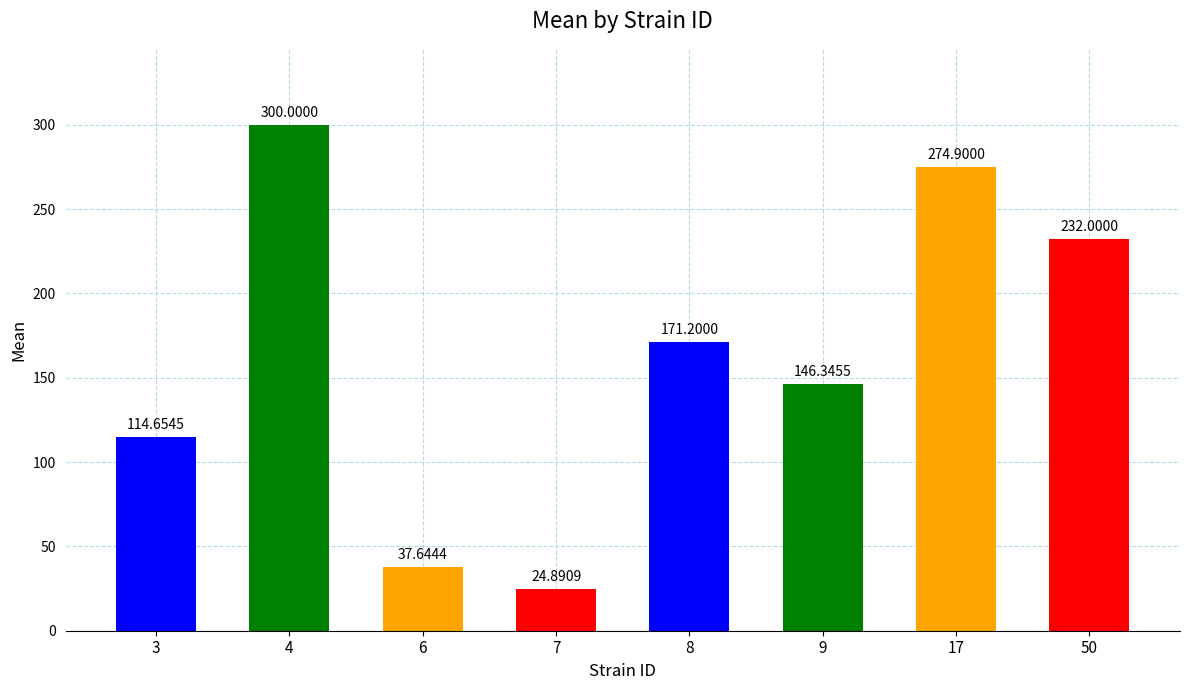

Reading right to left, what are all the values shown in this chart?

50=232.0	17=274.9	9=146.3	8=171.2	7=24.9	6=37.6	4=300.0	3=114.7